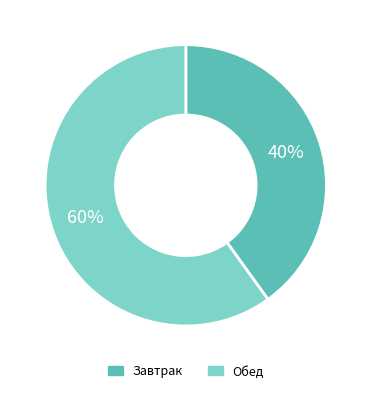

Rank the categories by value from highest to lowest.

Обед, Завтрак